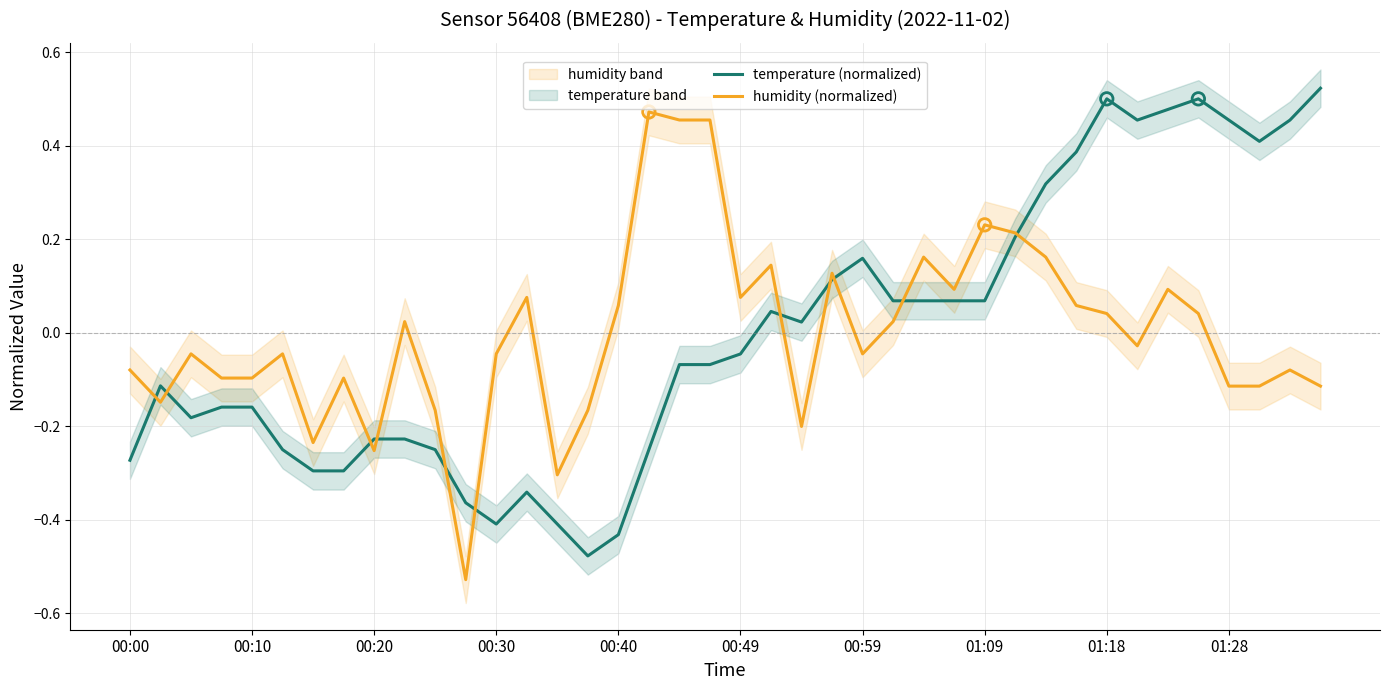

Which series has the largest Y range (max minus min)?

temperature (normalized)